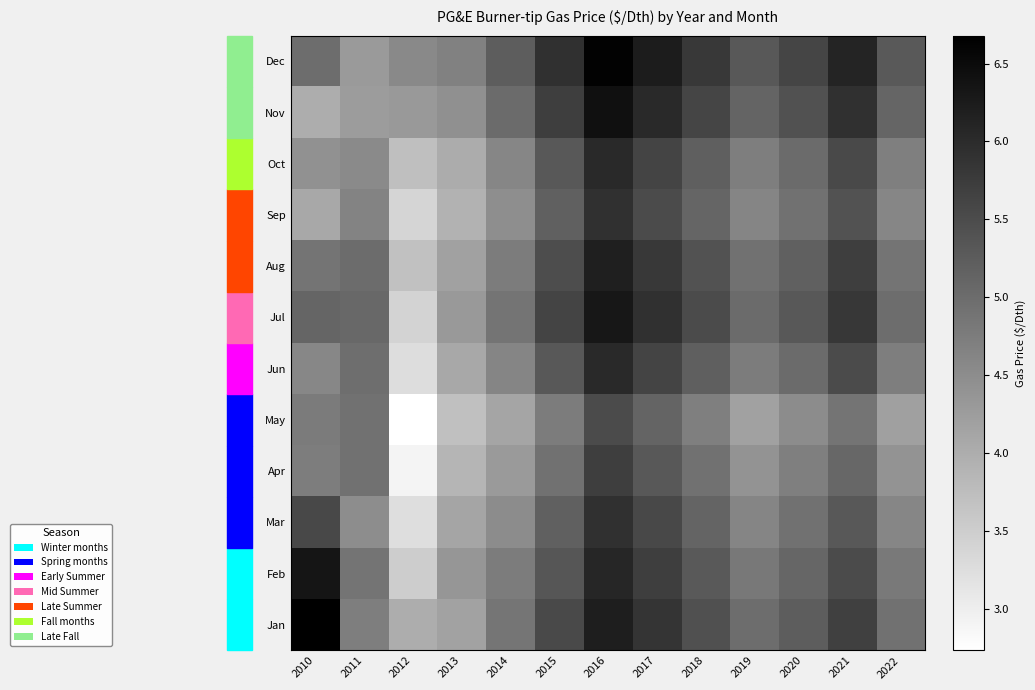

Reading left to right, extract all data points from this chart.

Jan: 2010=6.7	2011=4.7	2012=4.0	2013=4.2	2014=4.9	2015=5.5	2016=6.2	2017=5.9	2018=5.4	2019=5.0	2020=5.2	2021=5.7	2022=4.9
Feb: 2010=6.4	2011=4.9	2012=3.5	2013=4.4	2014=4.8	2015=5.3	2016=6.1	2017=5.7	2018=5.3	2019=4.8	2020=5.1	2021=5.5	2022=4.8
Mar: 2010=5.6	2011=4.5	2012=3.2	2013=4.1	2014=4.5	2015=5.2	2016=5.9	2017=5.6	2018=5.1	2019=4.6	2020=4.9	2021=5.3	2022=4.6
Apr: 2010=4.7	2011=4.9	2012=2.9	2013=3.9	2014=4.3	2015=4.9	2016=5.7	2017=5.3	2018=4.9	2019=4.4	2020=4.7	2021=5.1	2022=4.4
May: 2010=4.8	2011=4.9	2012=2.7	2013=3.7	2014=4.1	2015=4.8	2016=5.5	2017=5.1	2018=4.7	2019=4.2	2020=4.5	2021=4.9	2022=4.2
Jun: 2010=4.6	2011=5.0	2012=3.3	2013=4.1	2014=4.6	2015=5.3	2016=6.0	2017=5.6	2018=5.2	2019=4.8	2020=5.0	2021=5.5	2022=4.7
Jul: 2010=5.1	2011=5.1	2012=3.4	2013=4.3	2014=4.9	2015=5.6	2016=6.3	2017=5.9	2018=5.5	2019=5.0	2020=5.3	2021=5.8	2022=5.0
Aug: 2010=4.9	2011=5.0	2012=3.7	2013=4.2	2014=4.8	2015=5.5	2016=6.2	2017=5.8	2018=5.4	2019=4.9	2020=5.2	2021=5.7	2022=4.9
Sep: 2010=4.1	2011=4.6	2012=3.4	2013=3.9	2014=4.5	2015=5.2	2016=5.9	2017=5.5	2018=5.1	2019=4.6	2020=4.9	2021=5.4	2022=4.6
Oct: 2010=4.4	2011=4.6	2012=3.7	2013=4.0	2014=4.6	2015=5.3	2016=6.0	2017=5.6	2018=5.2	2019=4.7	2020=5.0	2021=5.5	2022=4.7
Nov: 2010=4.0	2011=4.3	2012=4.3	2013=4.5	2014=5.0	2015=5.7	2016=6.4	2017=6.0	2018=5.6	2019=5.1	2020=5.4	2021=5.9	2022=5.1
Dec: 2010=5.0	2011=4.3	2012=4.6	2013=4.7	2014=5.2	2015=5.9	2016=6.6	2017=6.2	2018=5.8	2019=5.3	2020=5.6	2021=6.1	2022=5.3